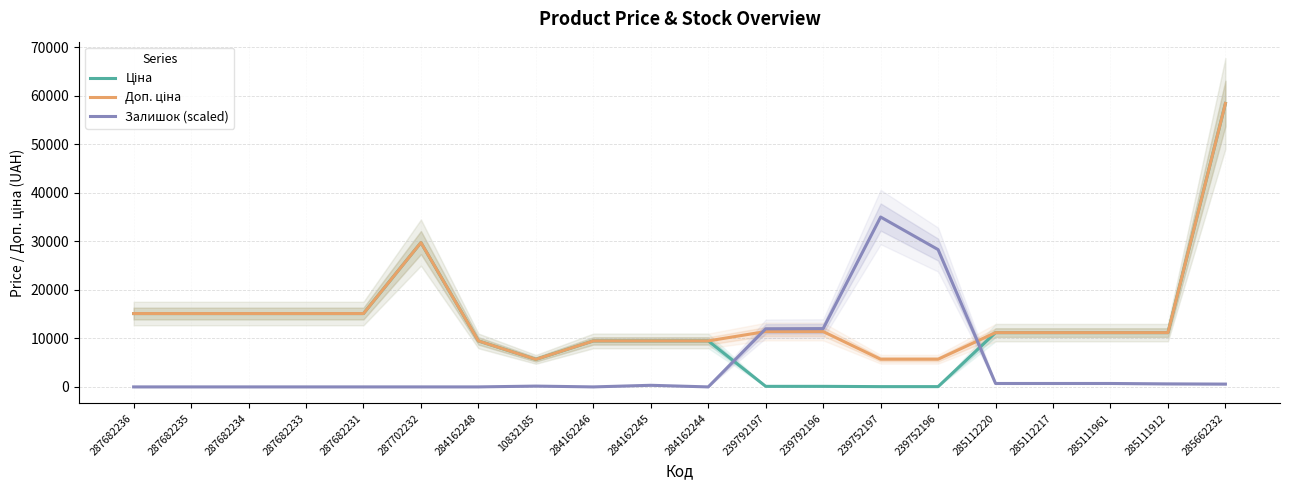

How many data points in Ціна are above 11188?

11